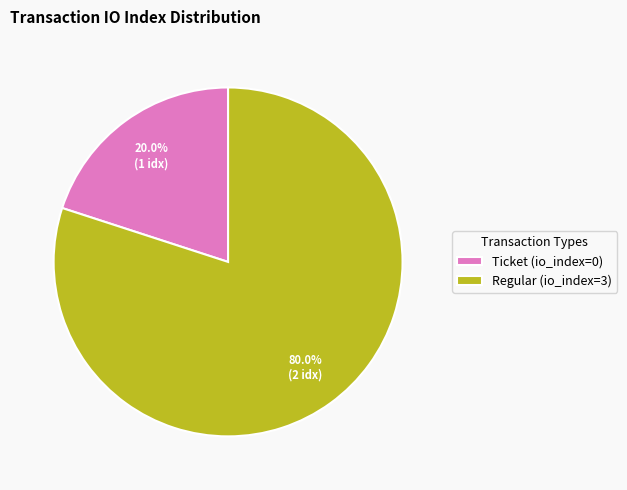

Which slice represents more than half of the pie?

Regular (io_index=3)